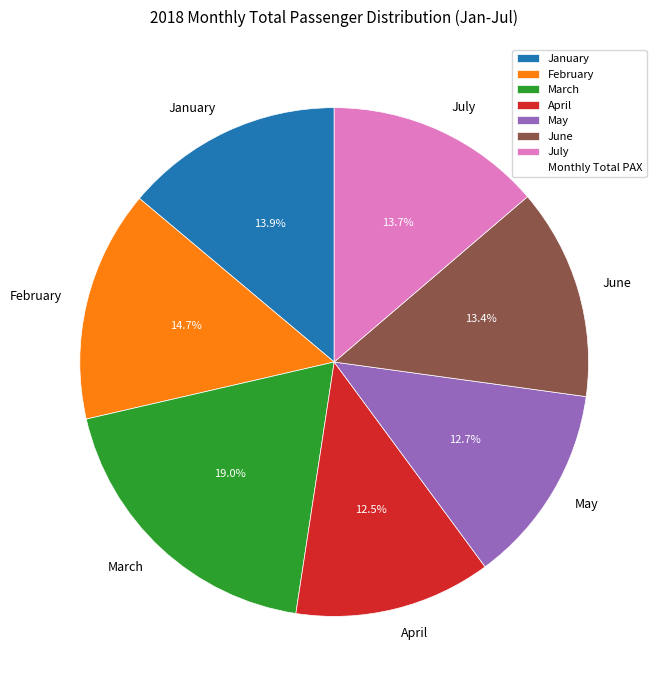

Which slice is the largest?

March